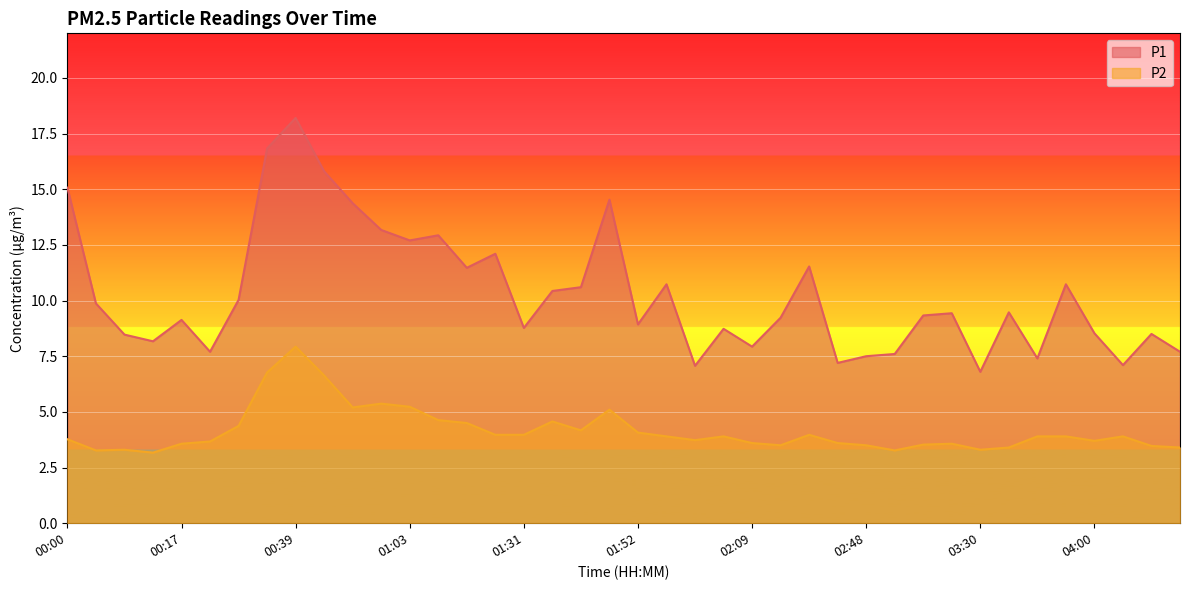

Reading left to right, extract all data points from this chart.

P1: 15.1	9.9	8.5	8.2	9.1	7.7	10.0	16.8	18.2	15.8	14.4	13.2	12.7	12.9	11.5	12.1	8.8	10.4	10.6	14.5	8.9	10.7	7.1	8.7	7.9	9.2	11.5	7.2	7.5	7.6	9.3	9.4	6.8	9.5	7.4	10.7	8.5	7.1	8.5	7.7
P2: 3.8	3.3	3.3	3.2	3.6	3.7	4.4	6.8	7.9	6.6	5.2	5.4	5.2	4.6	4.5	4.0	4.0	4.6	4.2	5.1	4.1	3.9	3.7	3.9	3.6	3.5	4.0	3.6	3.5	3.3	3.5	3.6	3.3	3.4	3.9	3.9	3.7	3.9	3.5	3.4